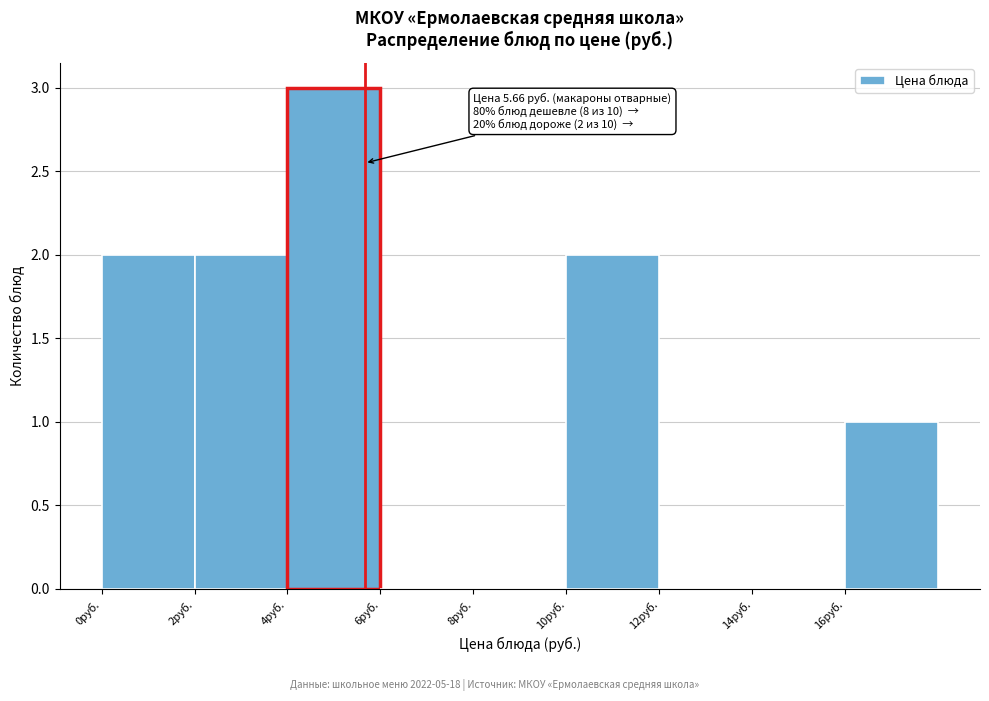

Which range on the x-axis has the tallest bar?

4 to 6